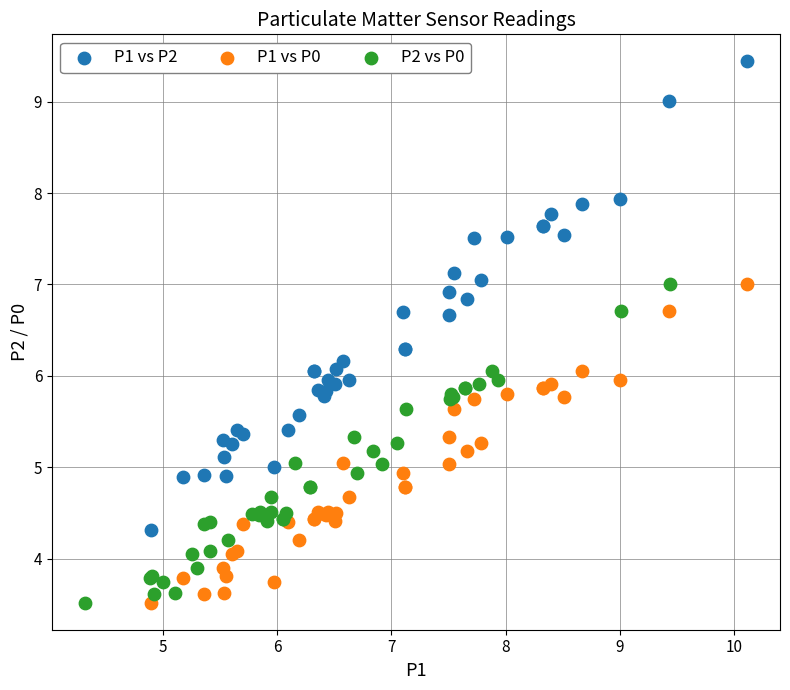

Which series has the widest spread of Y values?

P1 vs P2